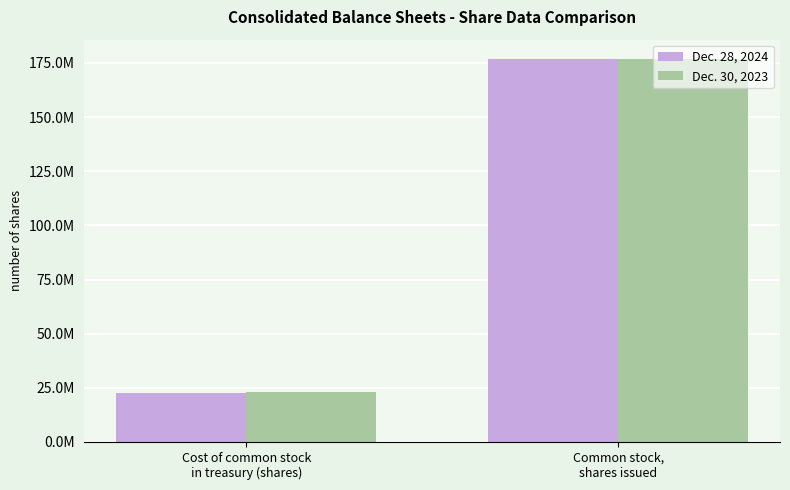

Reading left to right, extract all data points from this chart.

Dec. 28, 2024: 22529805	176902738
Dec. 30, 2023: 23282650	176902738